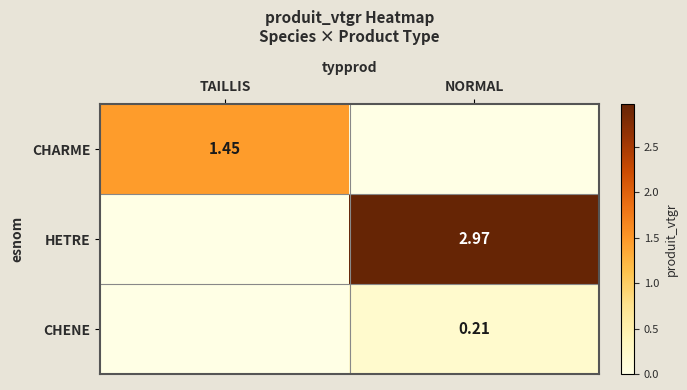

What is the difference between the CHARME values at NORMAL and TAILLIS?

1.5